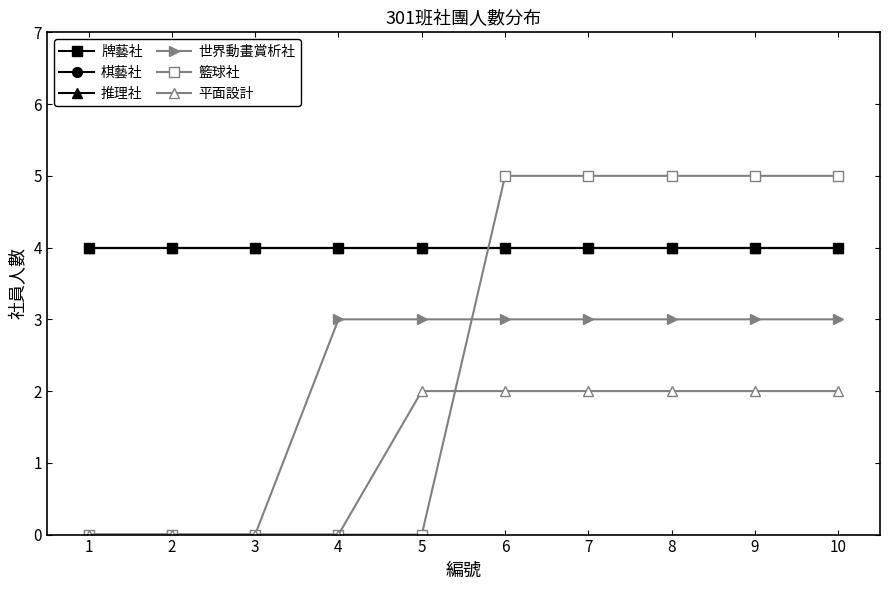

What is the sum of the 牌藝社 values at 10 and 6?

8